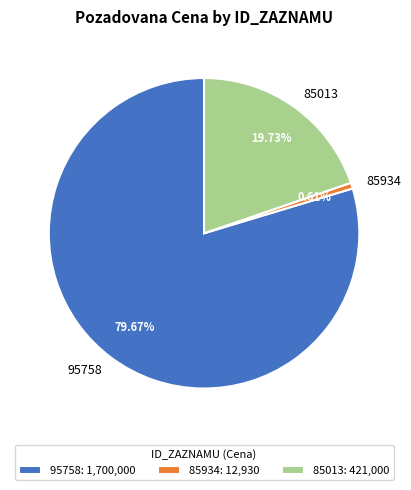

The 85934 slice represents 7% of the pie. True or false?

False